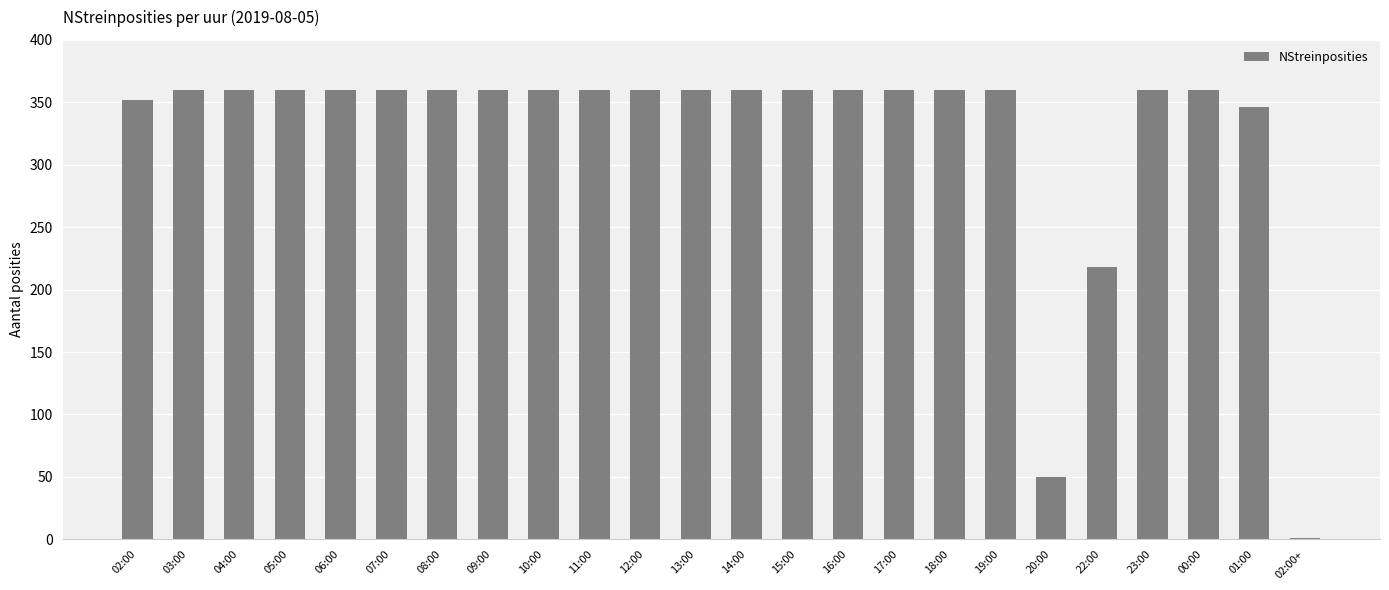

The value at 23:00 is 148. True or false?

False